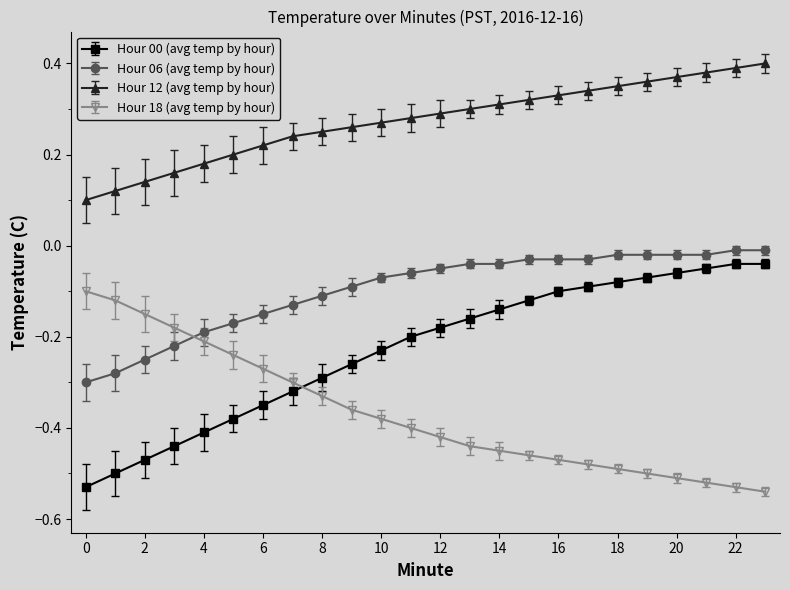

What is the difference between the second highest and second lowest values in the Hour 00 (avg temp by hour) series?

0.5